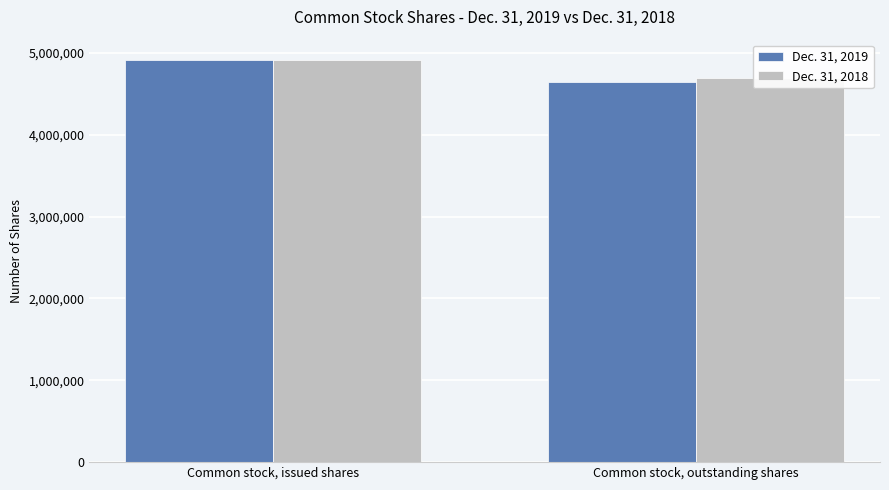

Is it true that Dec. 31, 2018 equals 7829013 at Common stock, issued shares?

False